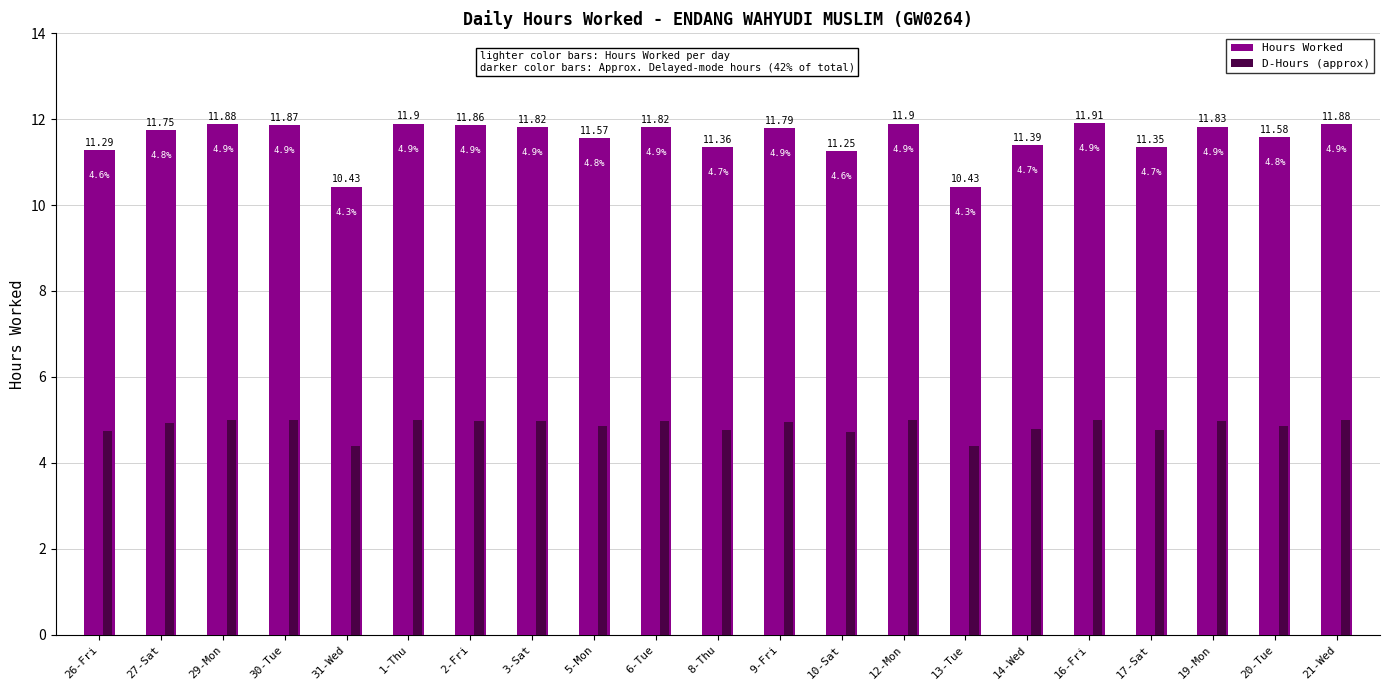

What is the difference between the maximum and second lowest values in the D-Hours (approx) series?

0.6